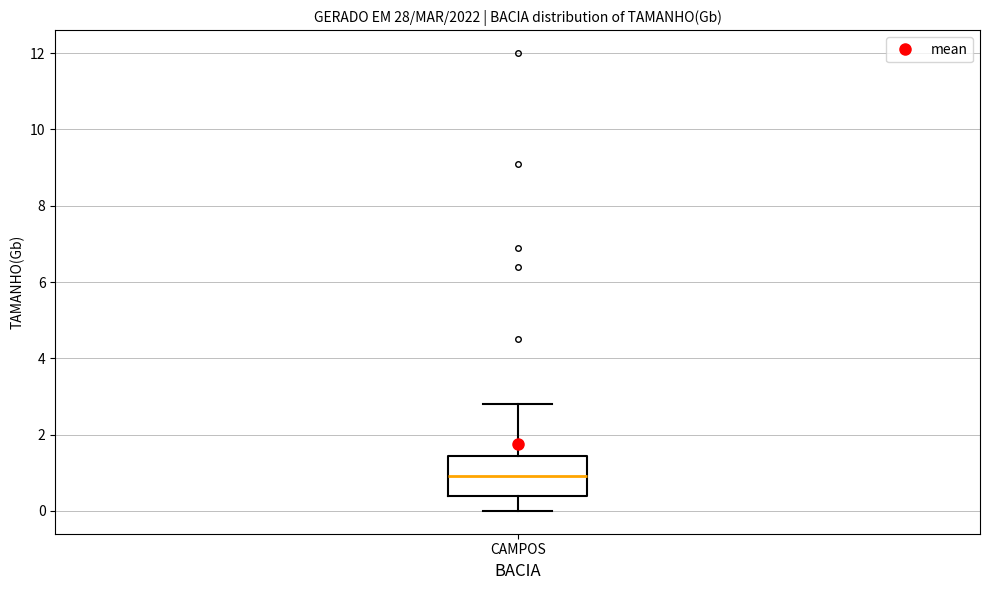

Read this box plot against the y-axis: the position of the median line, the range covered by the box, and the ends of both whiskers. The values are not printed on the chart, so give them approximately, as read against the axis.

median 1.0, box 0.4 to 1.4, whiskers 0.0 to 2.8